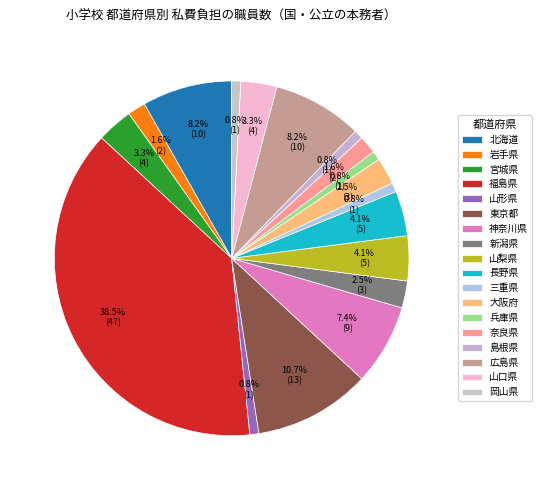

What is the total percentage of 北海道 and 兵庫県?

9.0%